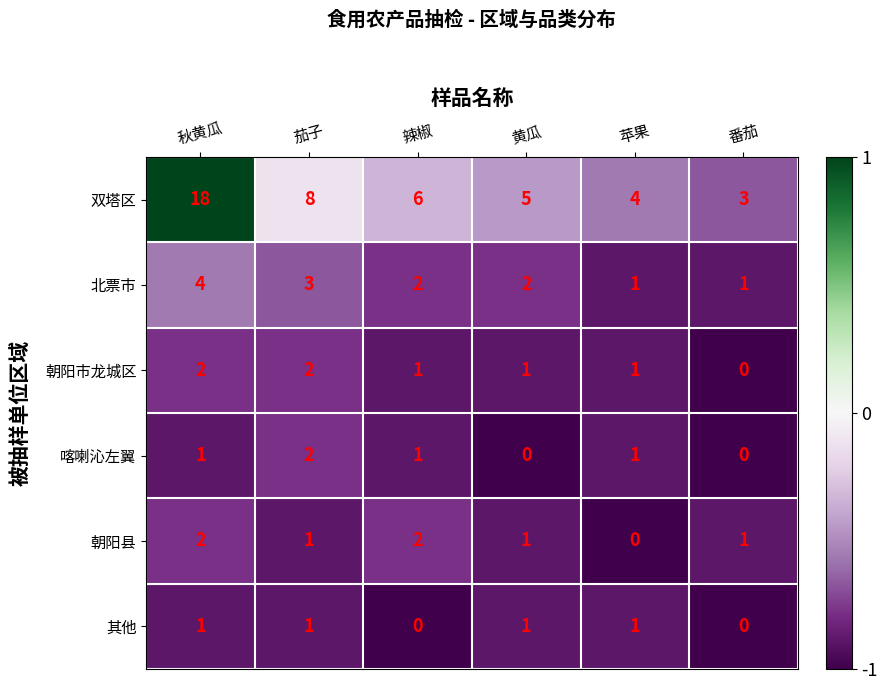

Is it true that 双塔区 equals 4 at 苹果?

True